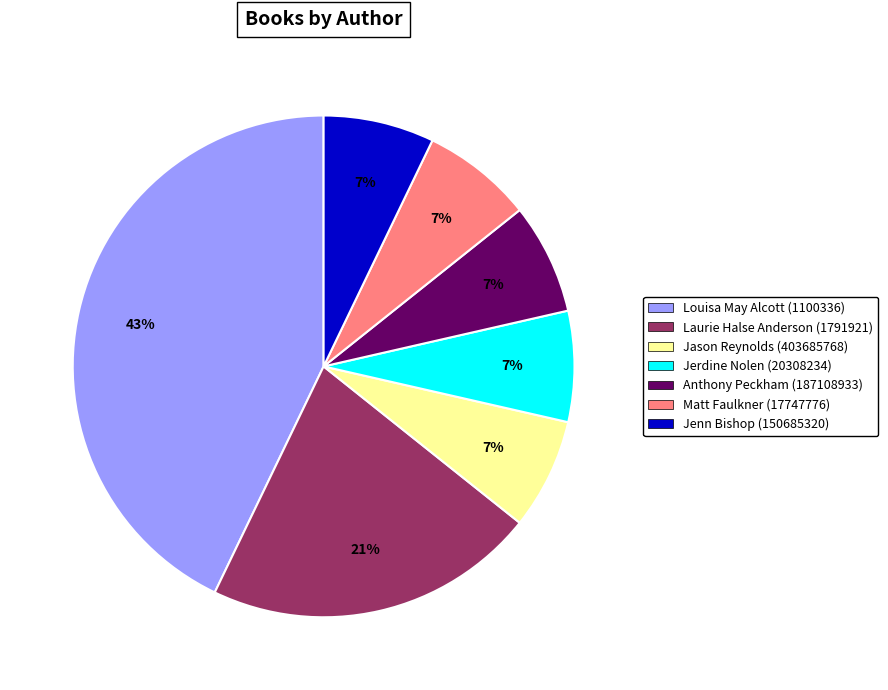

Count the number of slices in the pie.

7